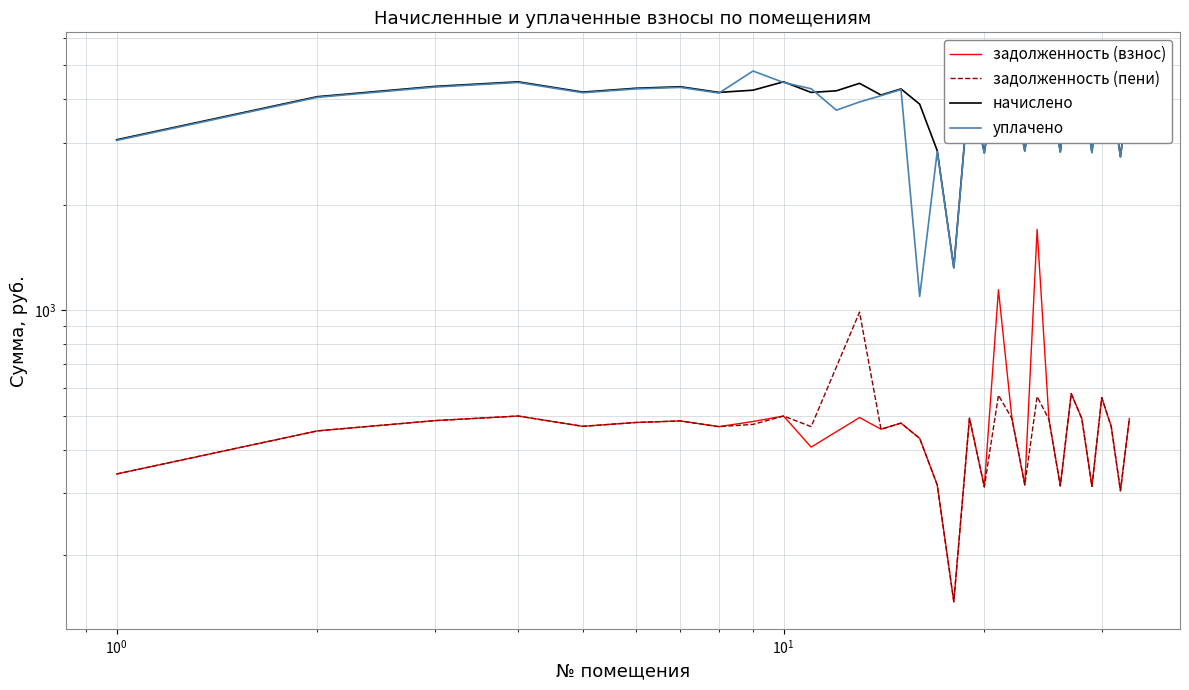

How many times do уплачено and начислено cross each other?

4